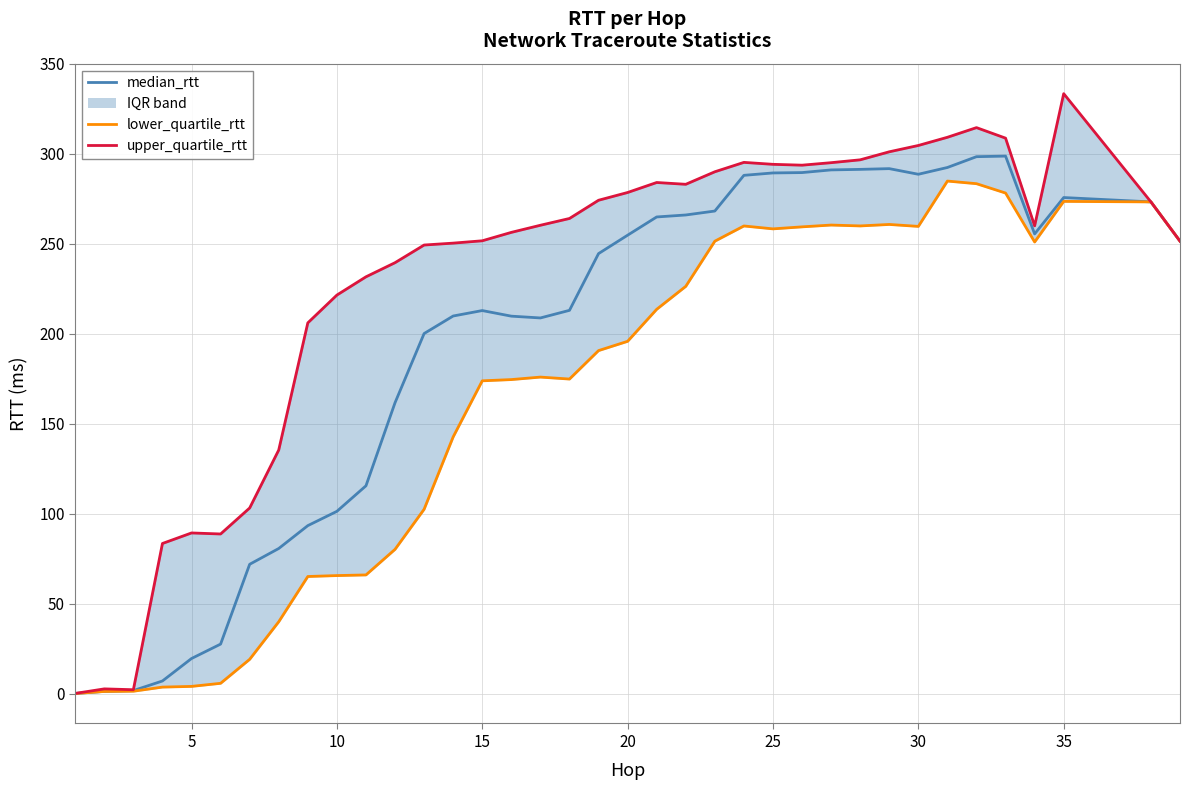

True or false: upper_quartile_rtt and lower_quartile_rtt cross at least once.

False